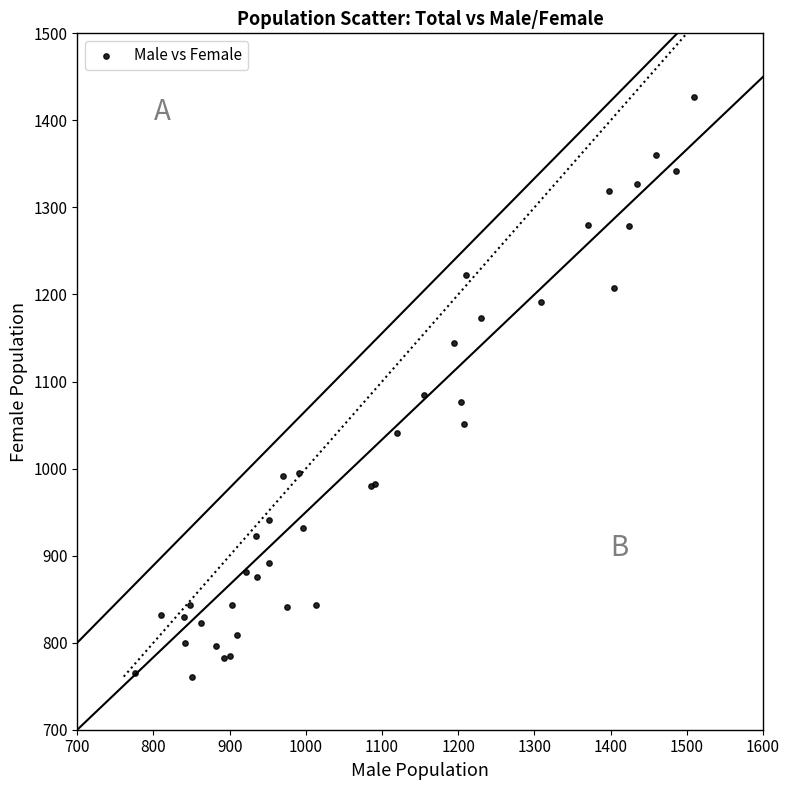

What Y value in the scatter plot is closest to 1094?

1085